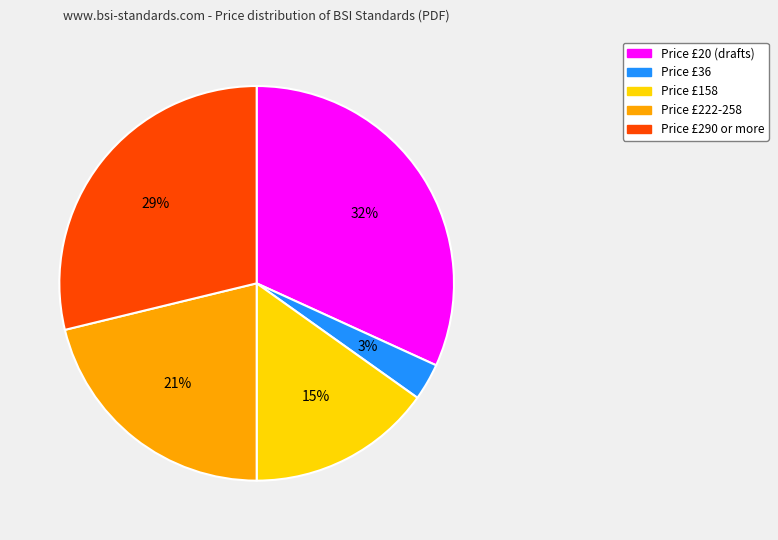

Does any single category account for the majority?

No